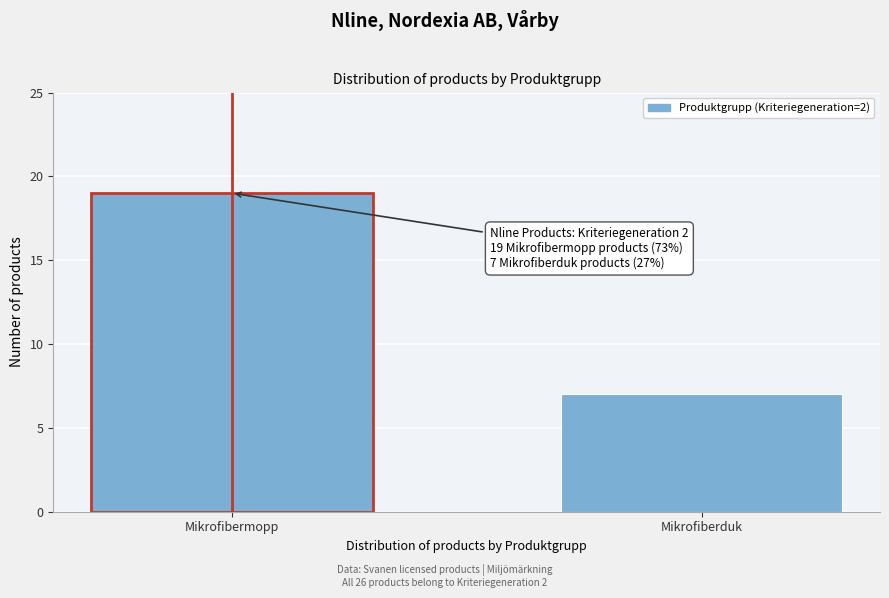

Reading left to right, list all the values displayed in this chart.

Mikrofibermopp=19	Mikrofiberduk=7